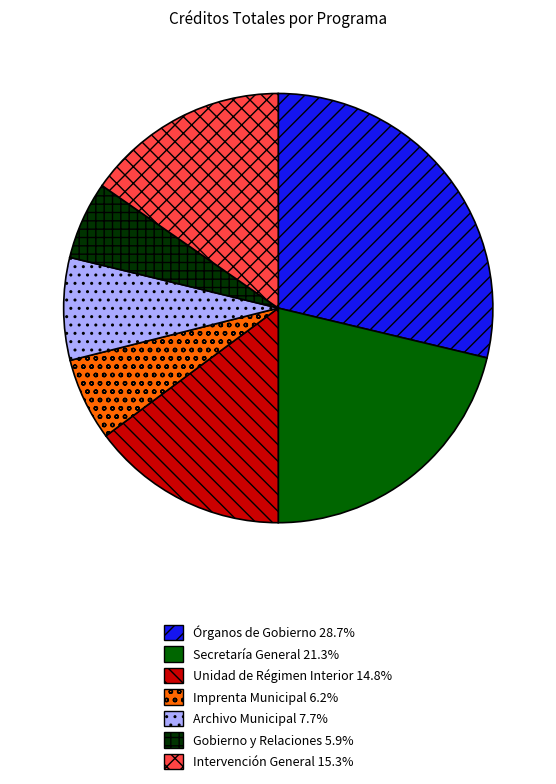

Does Secretaría General represent more than half of the total?

No